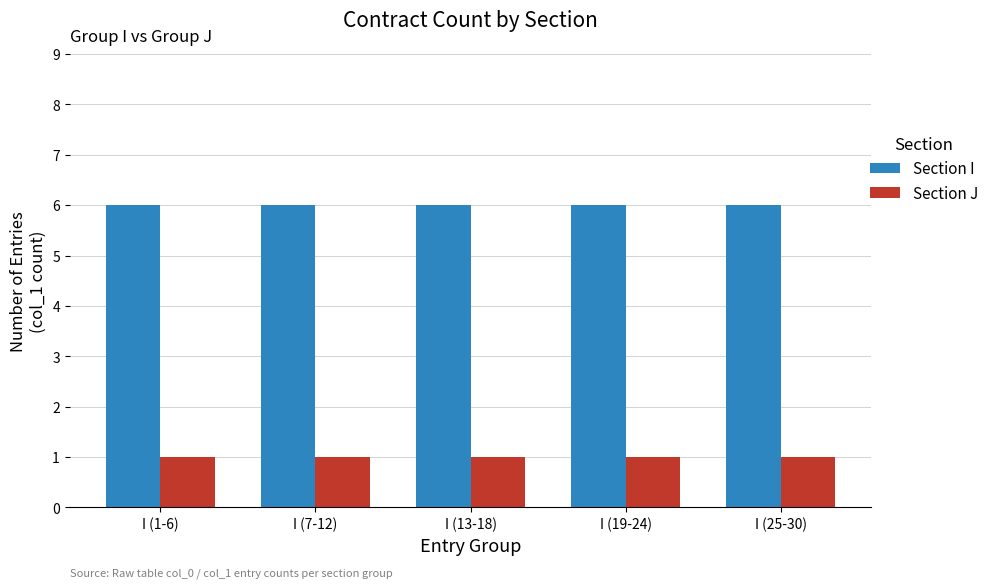

Reading right to left, transcribe all the data shown in this chart.

Section I: I (25-30)=6	I (19-24)=6	I (13-18)=6	I (7-12)=6	I (1-6)=6
Section J: I (25-30)=1	I (19-24)=1	I (13-18)=1	I (7-12)=1	I (1-6)=1